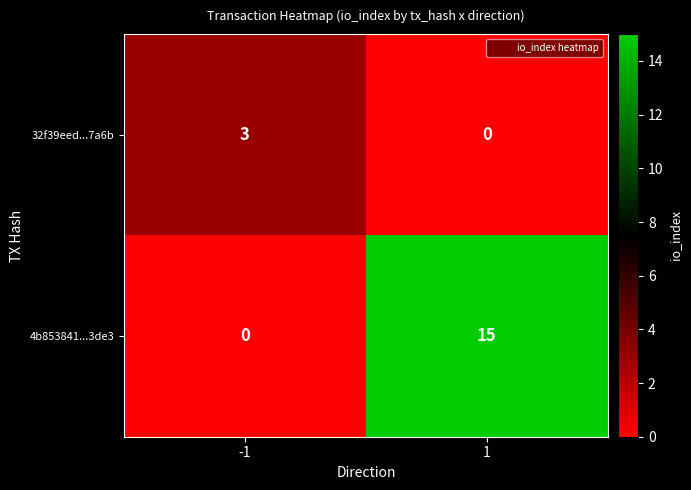

What is the maximum value shown in the chart?

15